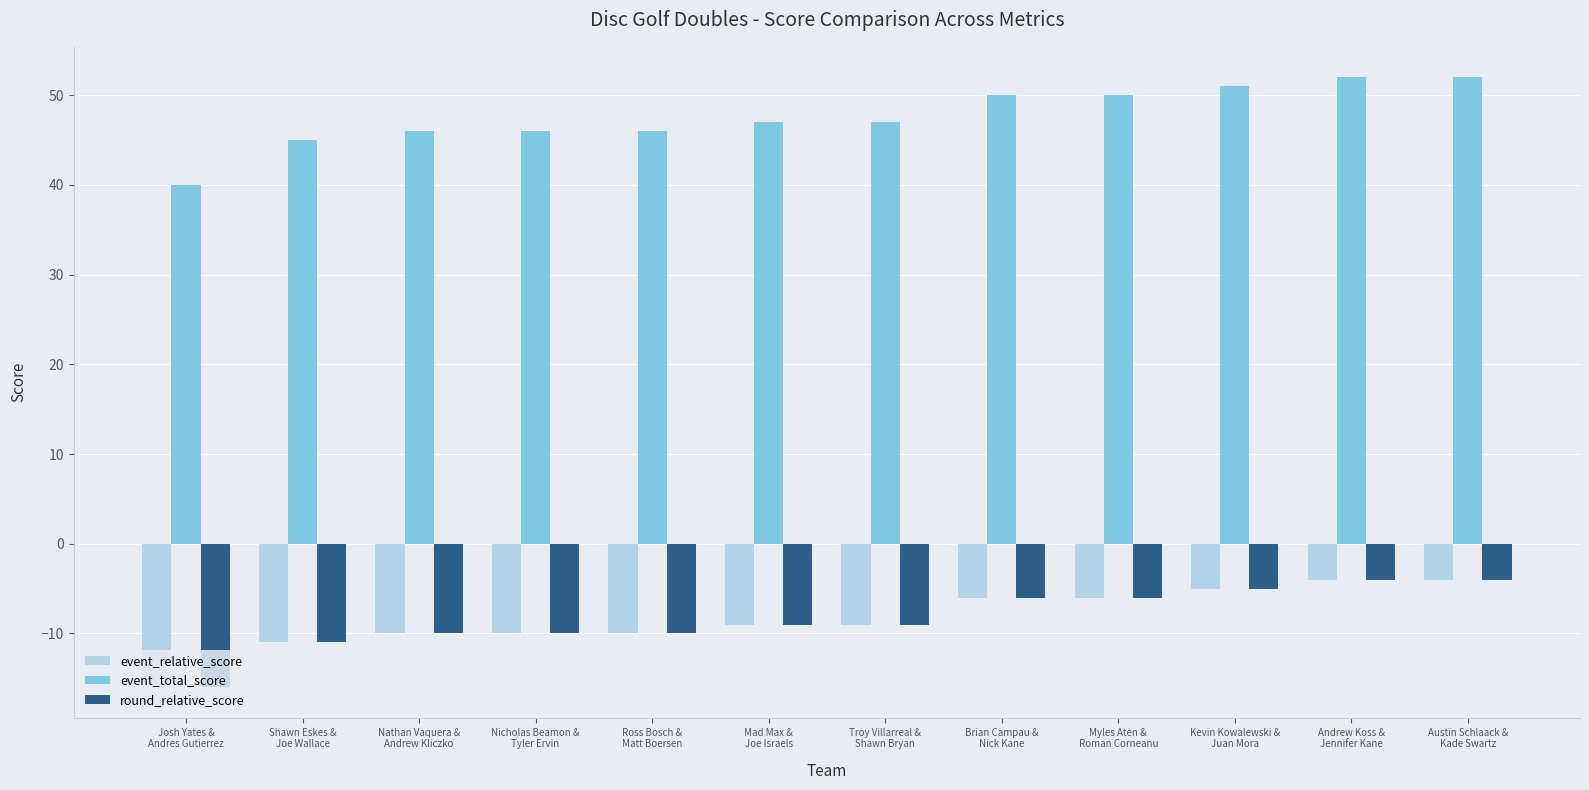

What is the maximum value shown in the chart?

52